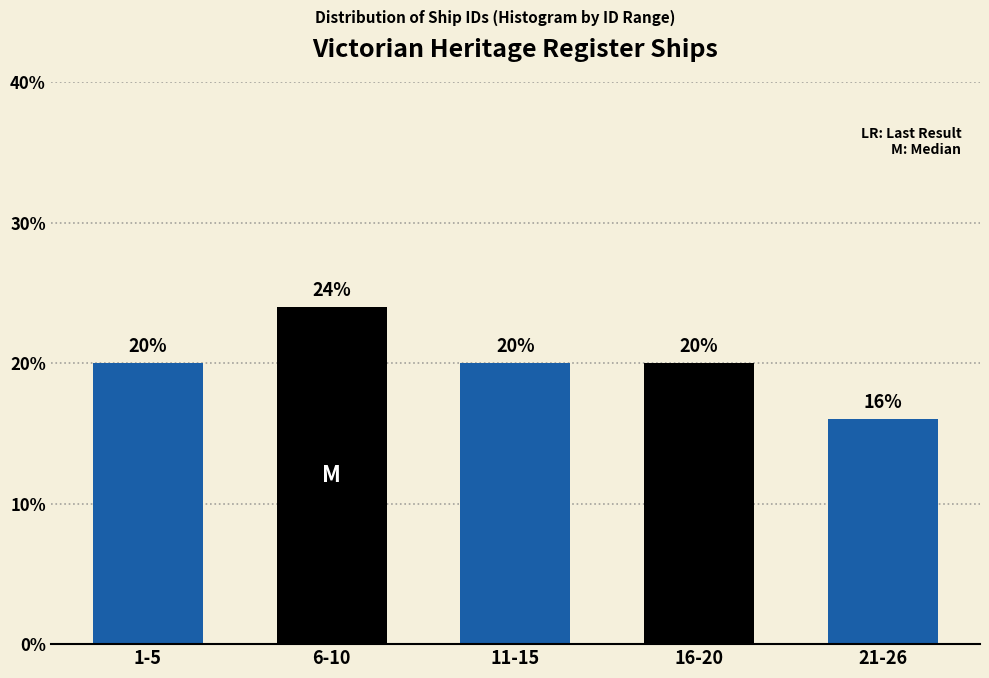

Reading left to right, list all the values displayed in this chart.

20	24	20	20	16